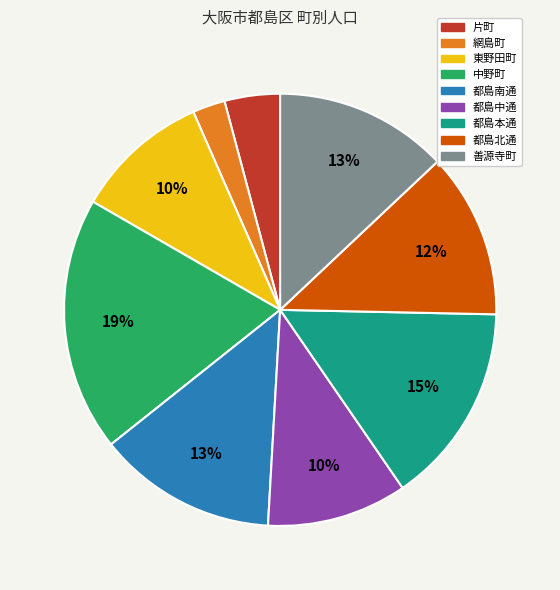

Which category has the biggest portion of the pie?

中野町